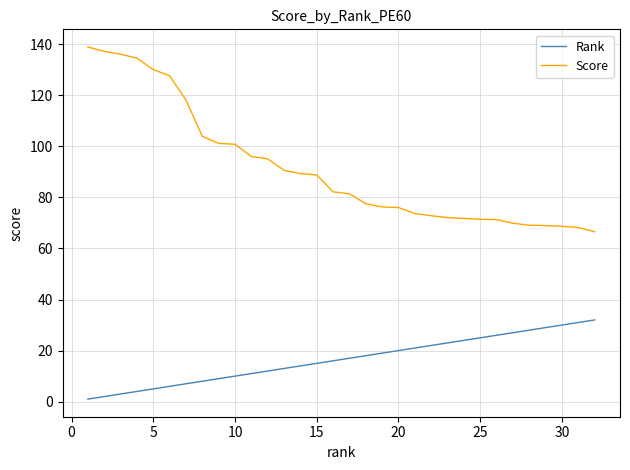

Which series has the largest total across all categories?

Score